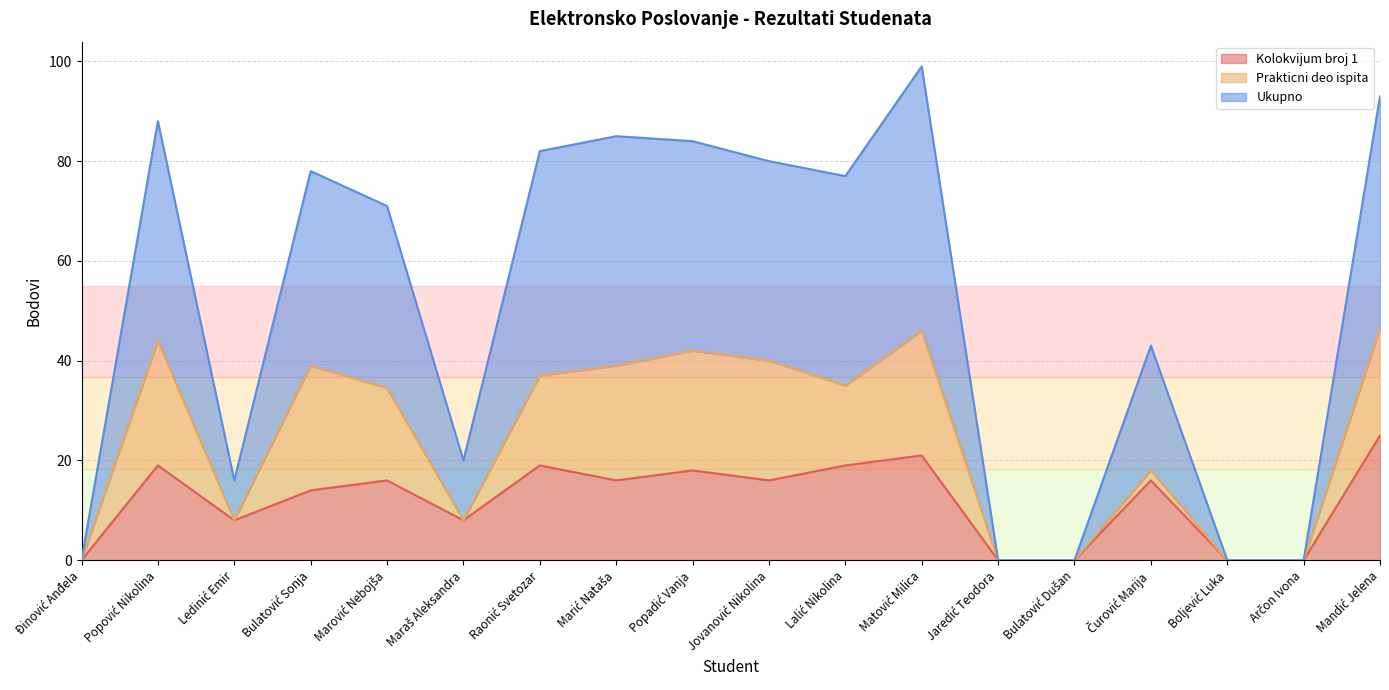

How many values in the Ukupno series are below 77?

9